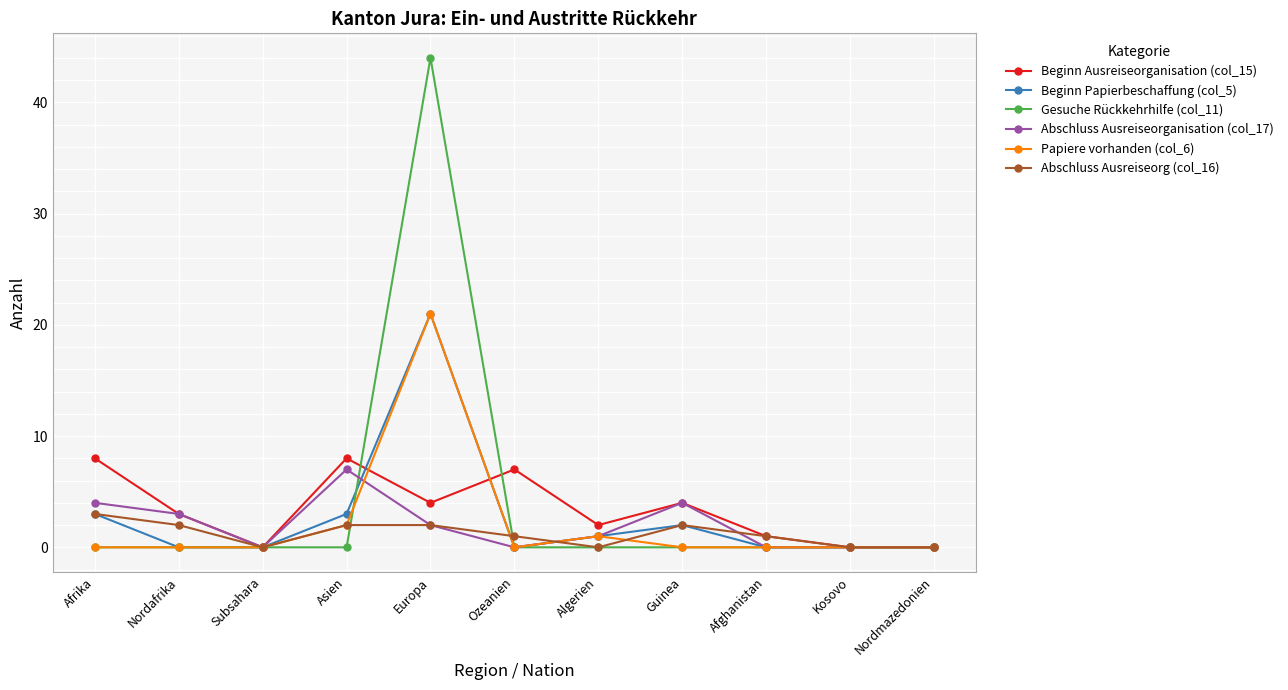

What position from the left is Kosovo?

10